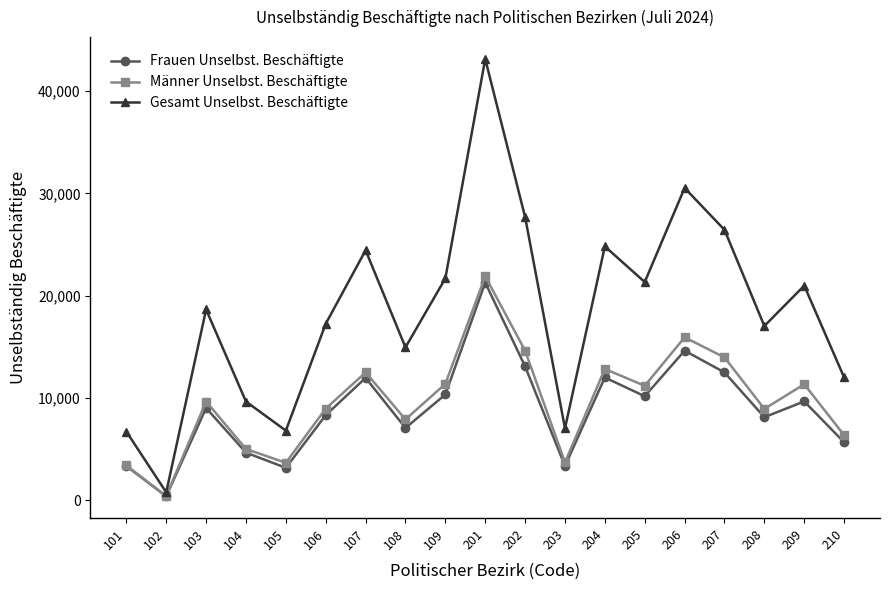

Where is the first local minimum for Männer Unselbst. Beschäftigte?

102